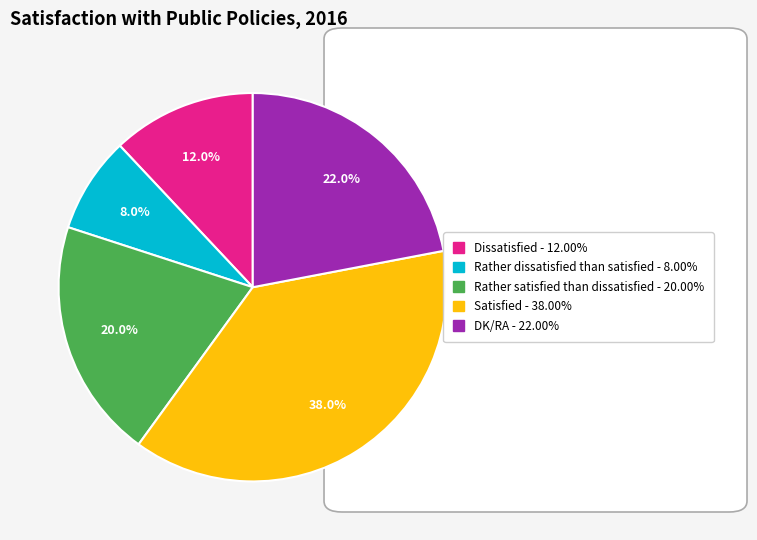

To the nearest percent, what portion does Rather dissatisfied than satisfied represent?

8%